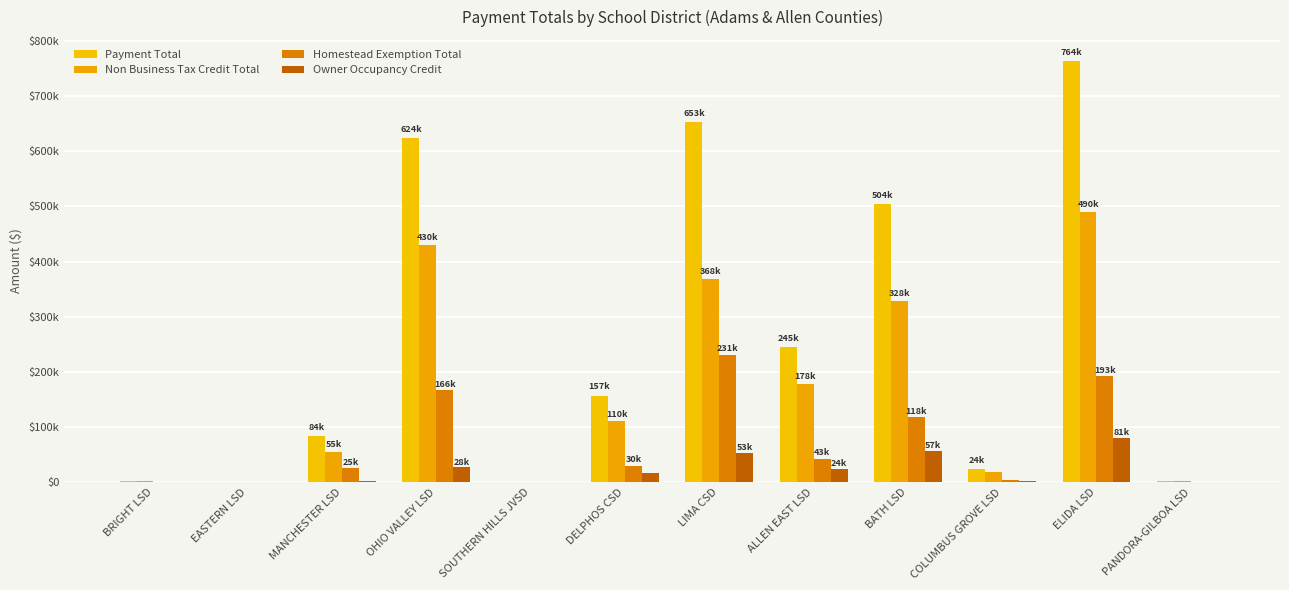

Are the bars horizontal?

No